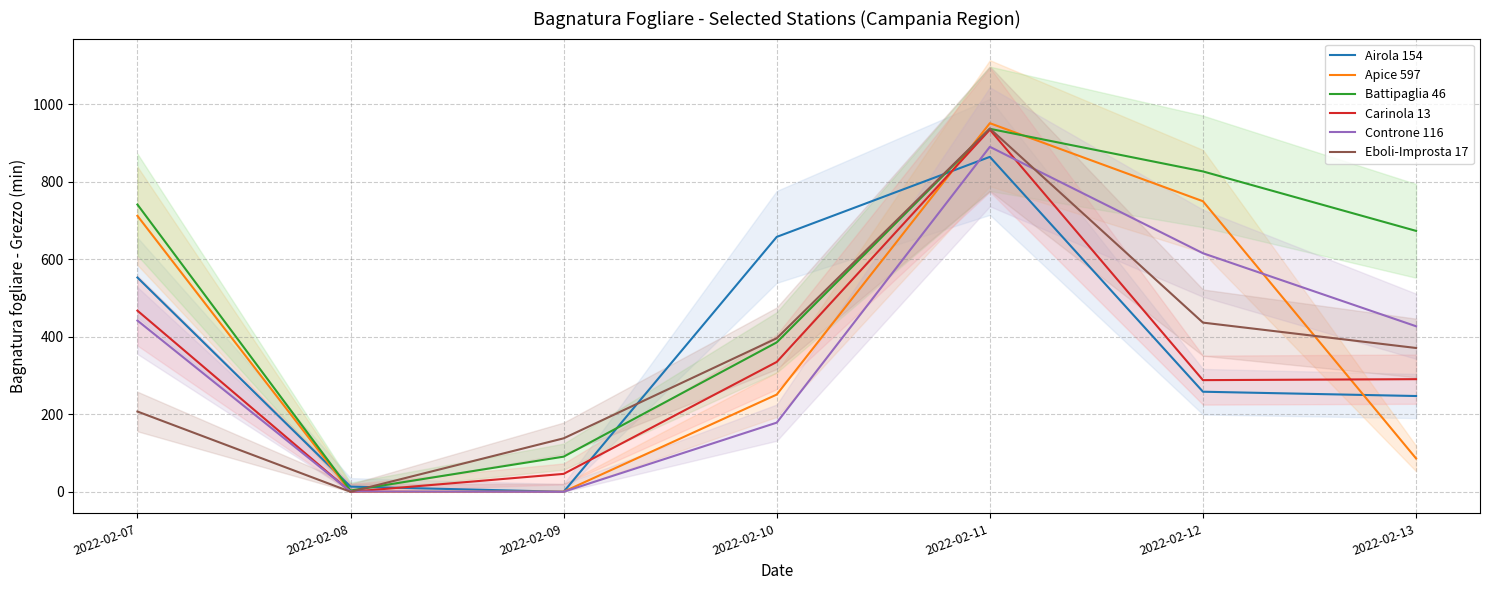

What is the total value across all series at 2022-02-09?

275.1